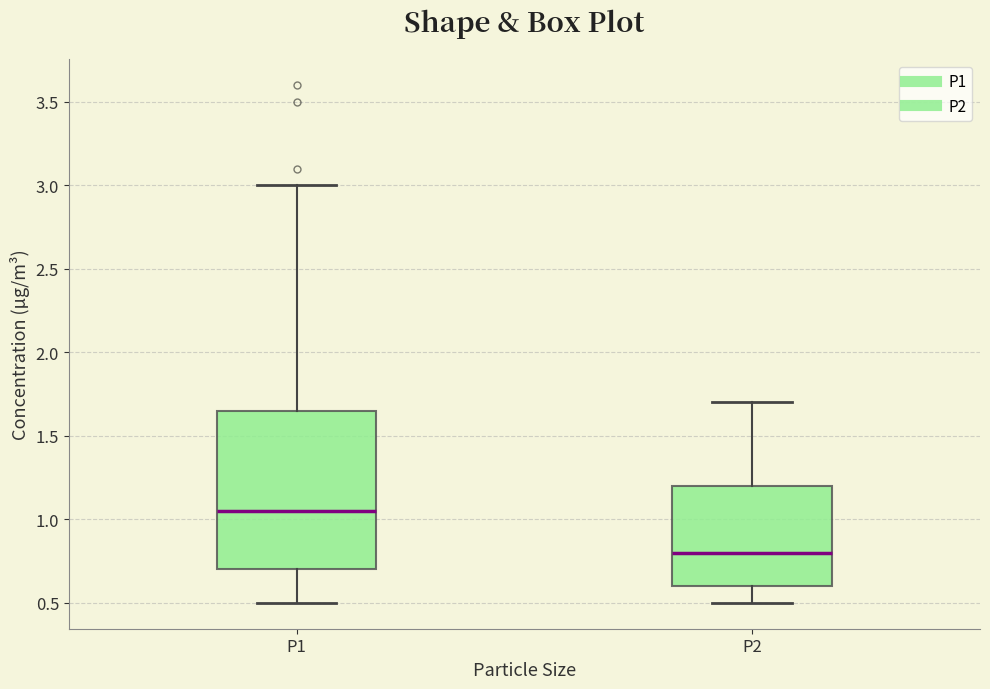

Comparing the boxes themselves (not the whiskers), which one is the tallest?

P1